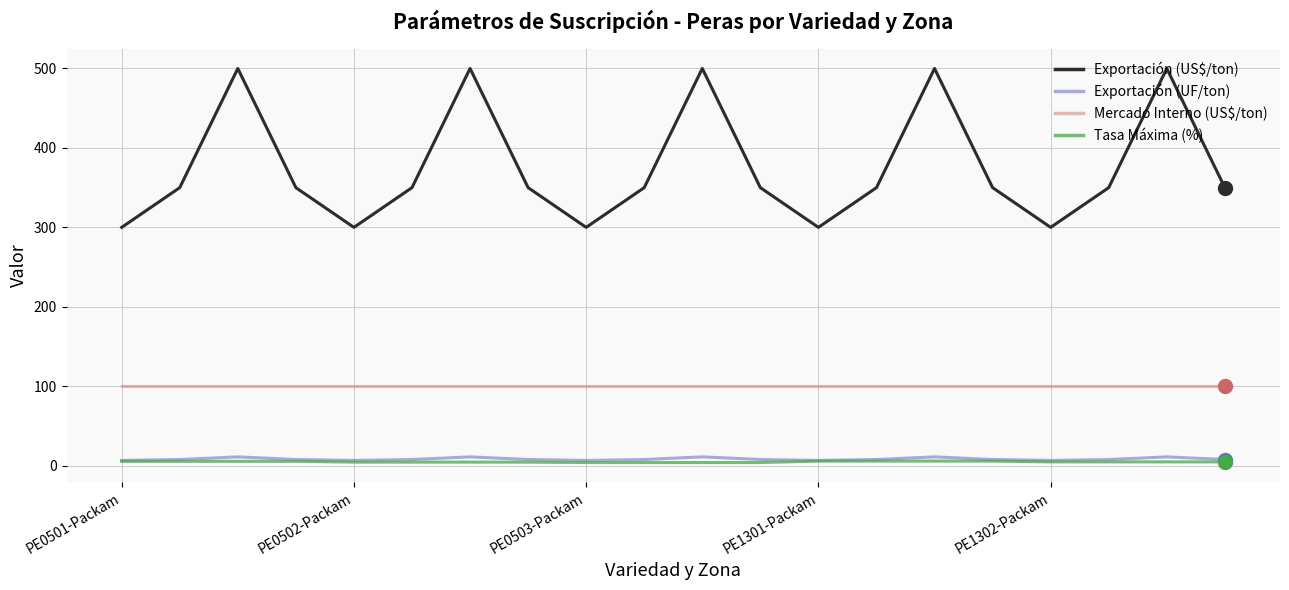

Which series has the largest range (max minus min)?

Exportación (US$/ton)